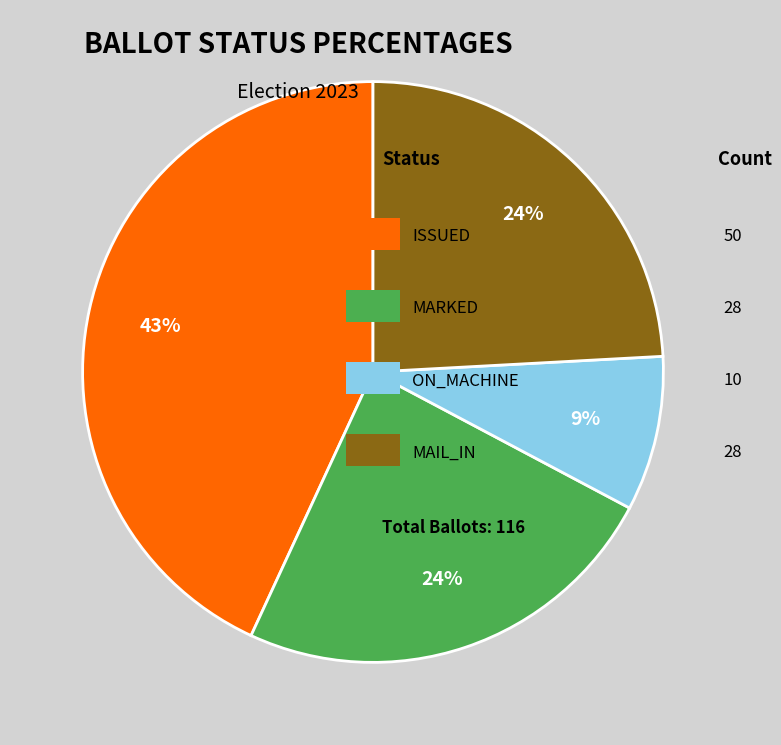

To the nearest percent, what is the average slice percentage?

25%